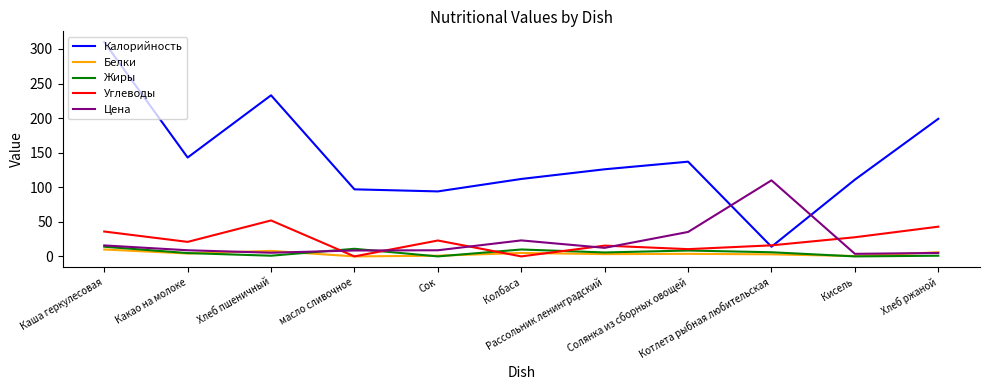

What is the maximum value shown in the chart?

310.0